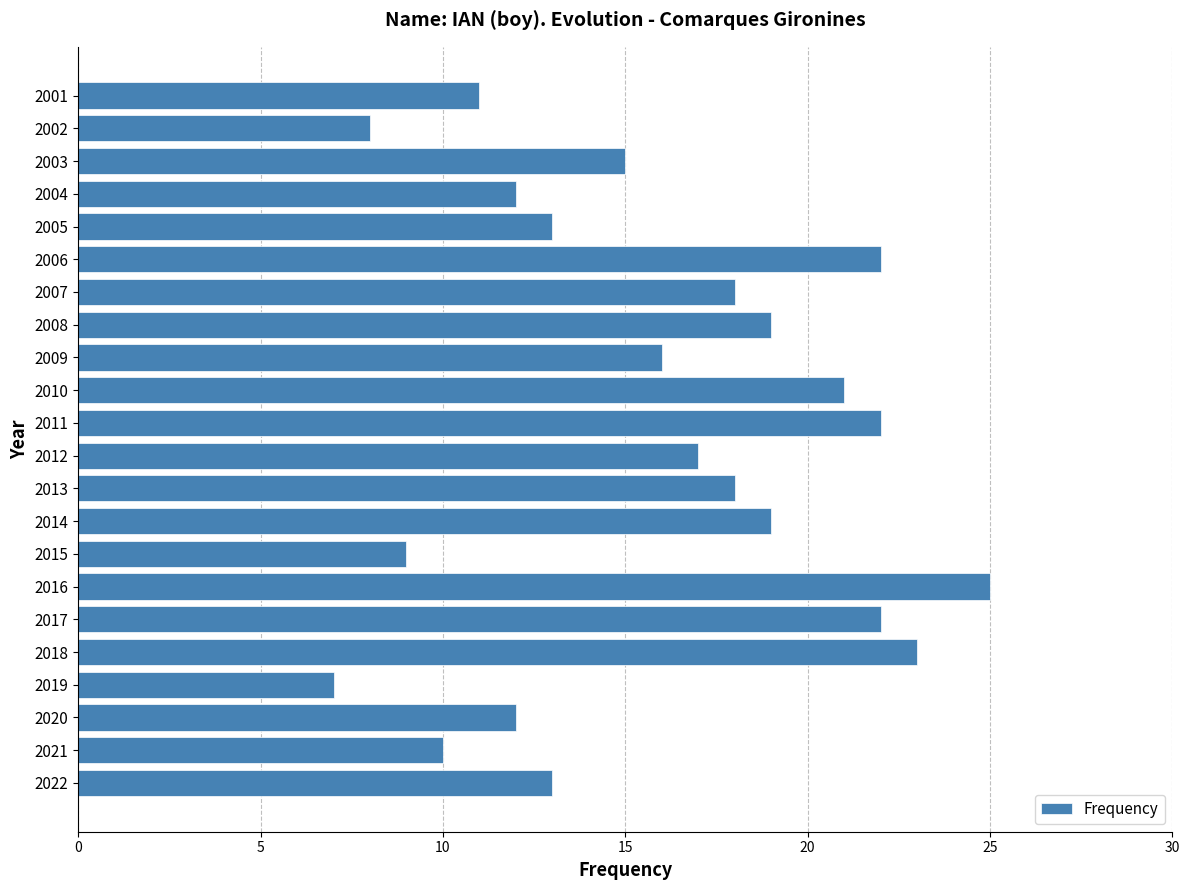

Read the value at 2014.

19